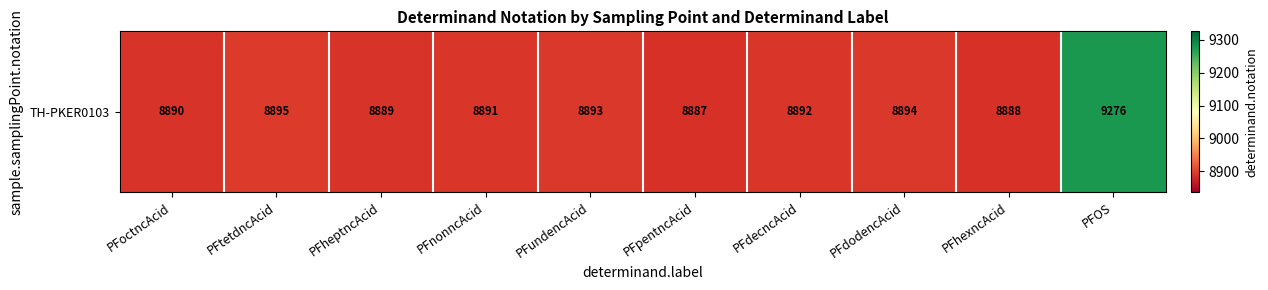

At which label is the value closest to 9081?

PFtetdncAcid